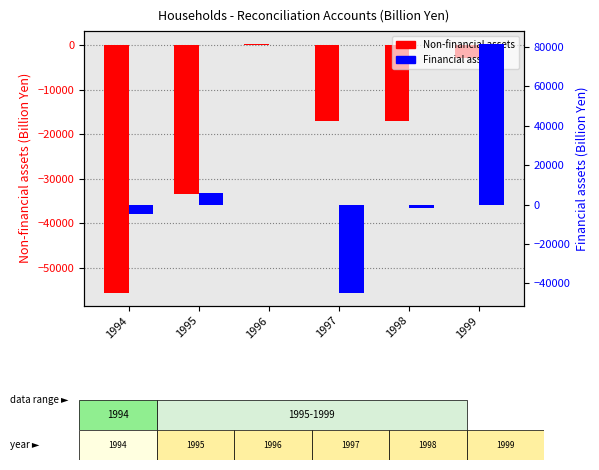

Is the value of Financial assets at 1997 greater than the value of Non-financial assets at 1999?

No